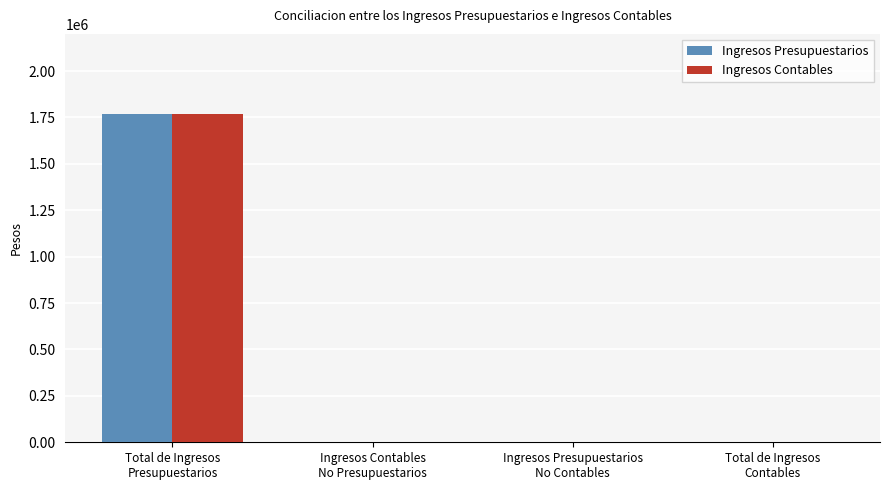

What are all the series names shown in the legend?

Ingresos Presupuestarios, Ingresos Contables